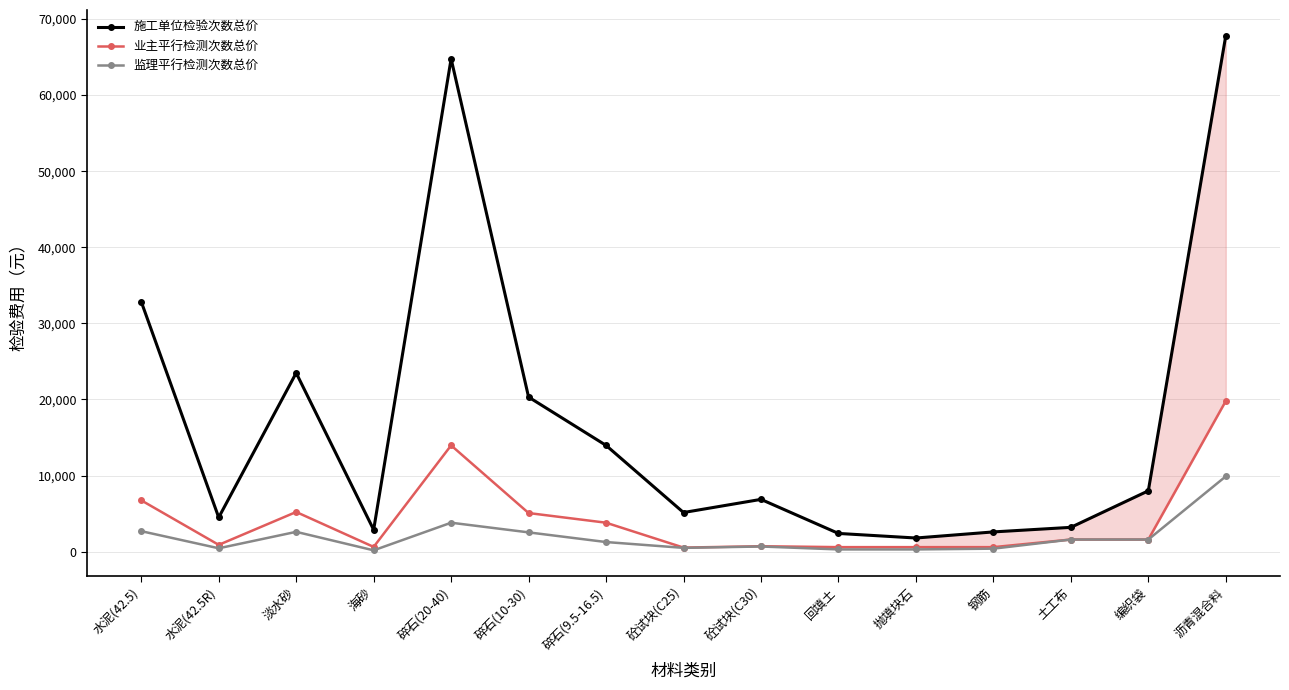

Rank the series by their maximum value, from lowest to highest.

监理平行检测次数总价, 业主平行检测次数总价, 施工单位检验次数总价